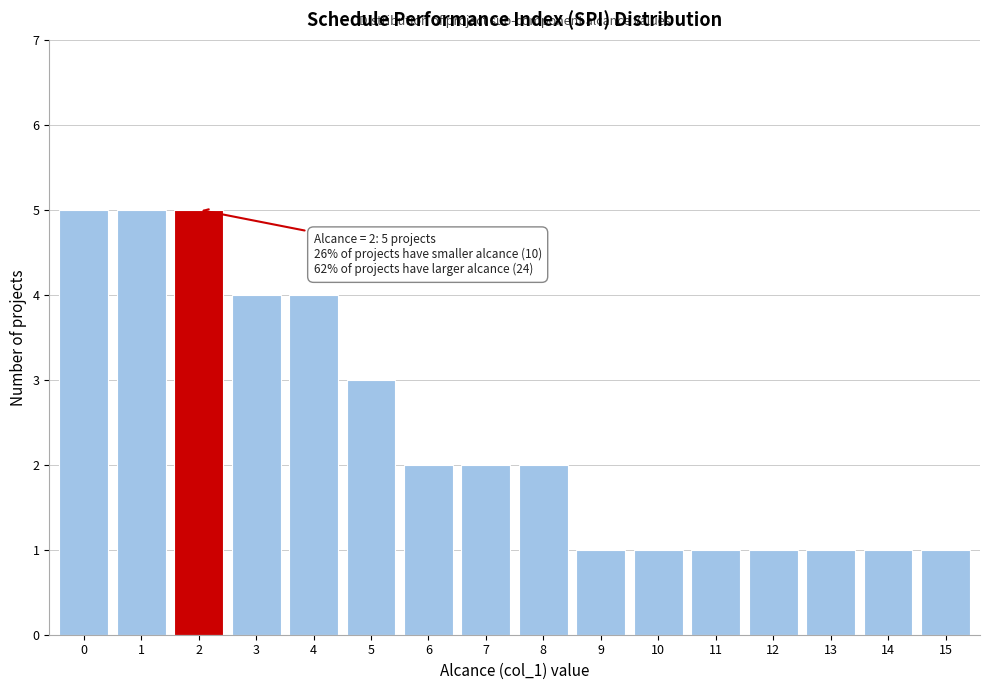

Reading left to right, transcribe all the data shown in this chart.

5	5	5	4	4	3	2	2	2	1	1	1	1	1	1	1